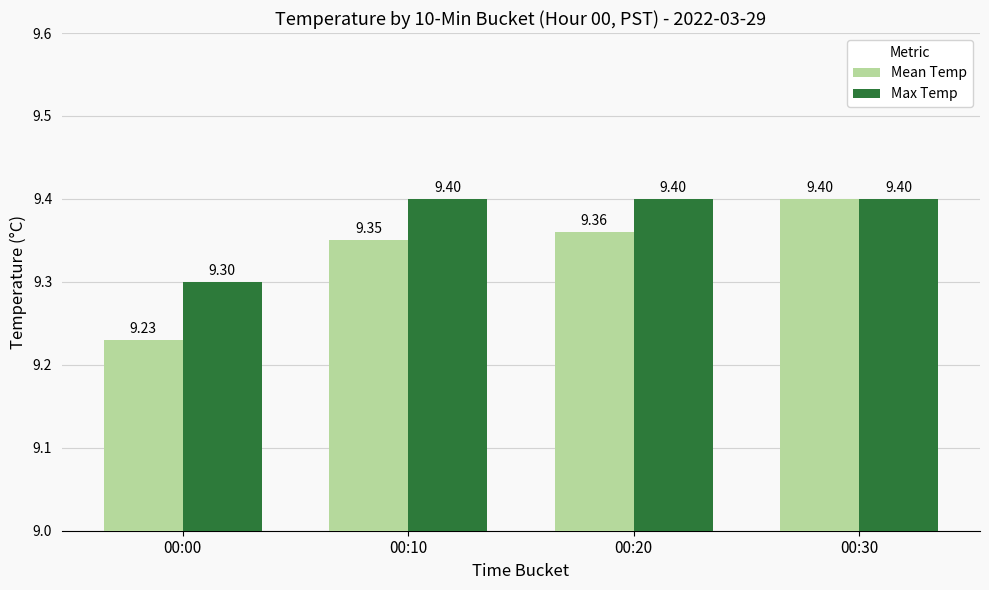

What is the sum of all Max Temp values?

37.5